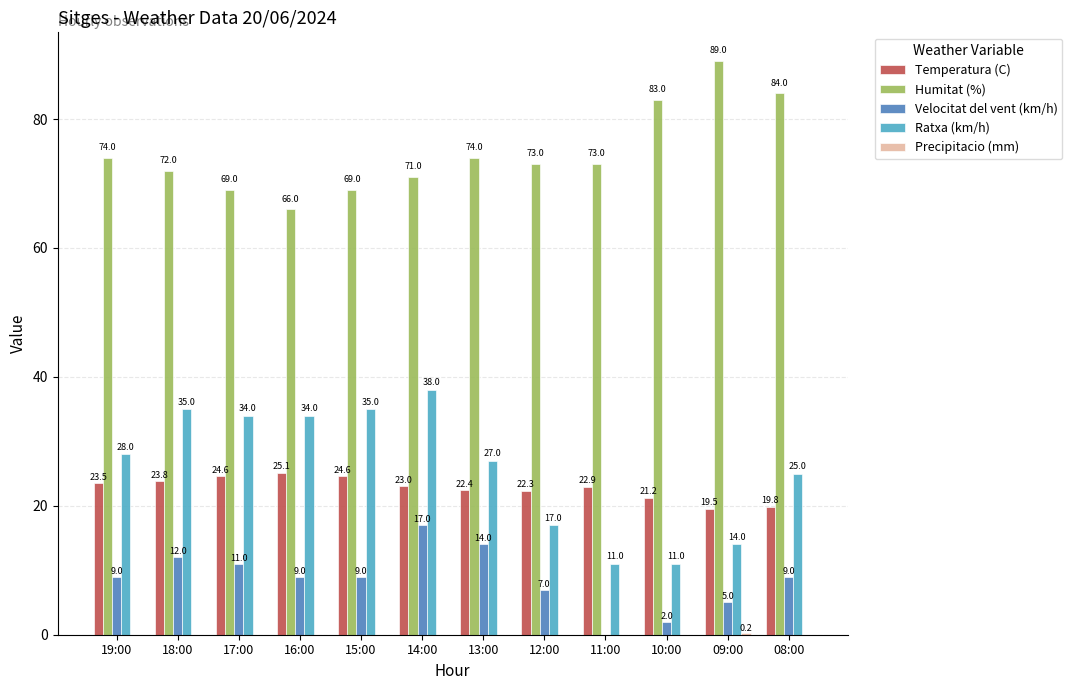

Which label corresponds to the largest value in the chart?

09:00